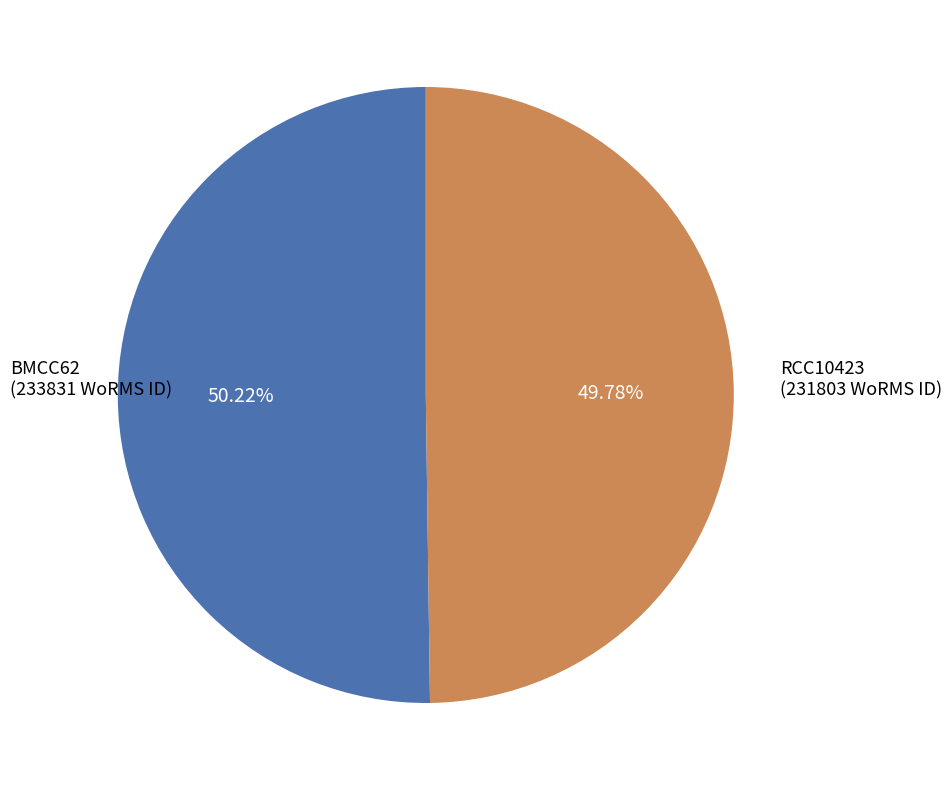

Does any single category account for the majority?

Yes